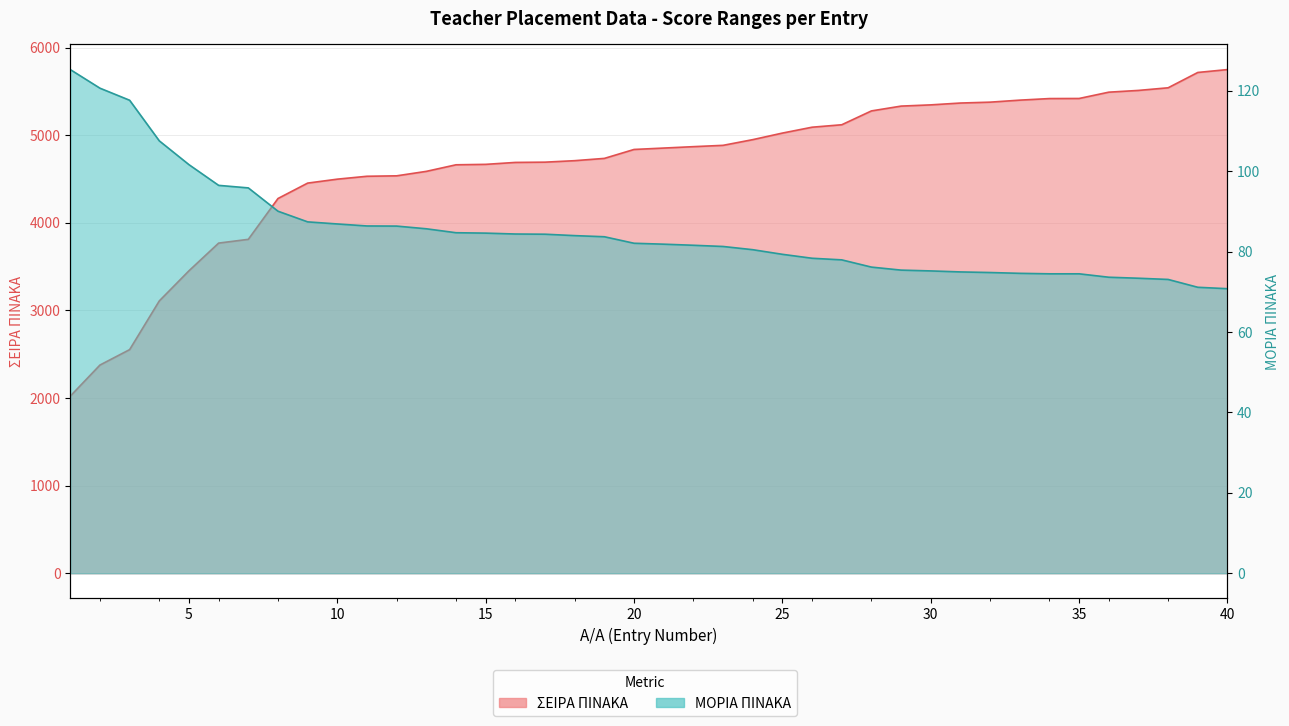

True or false: ΜΟΡΙΑ ΠΙΝΑΚΑ has a value of 79.3 at 25.

True